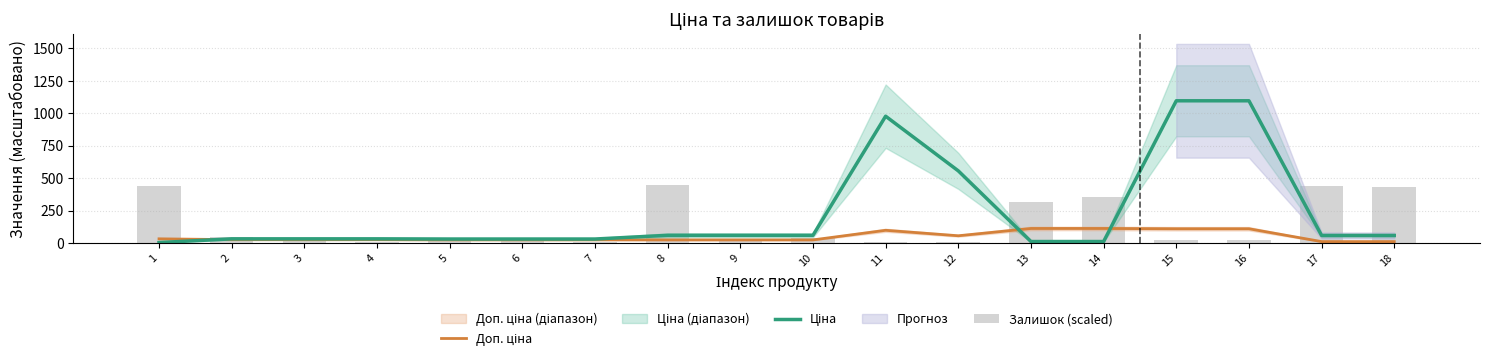

What is the average value of the Доп. ціна series?

48.3